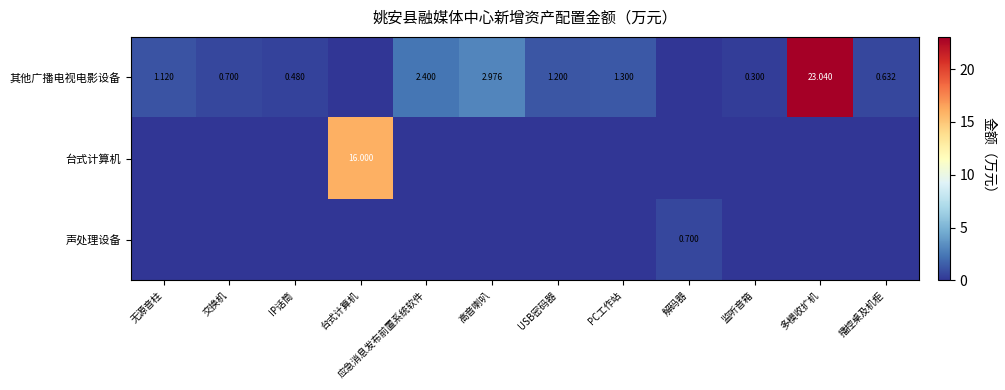

How many data points does each series have?

12